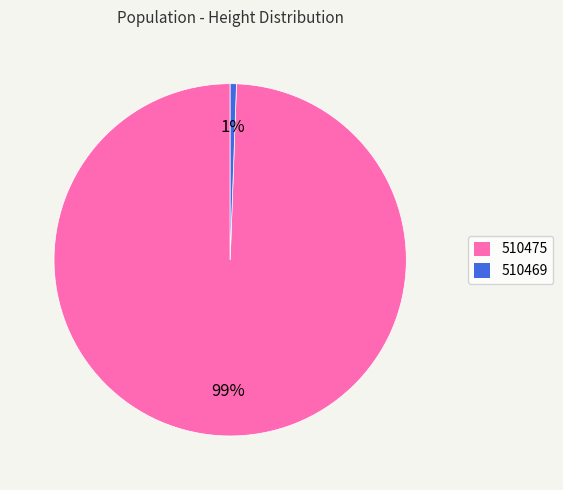

Which slice is the smallest?

510469